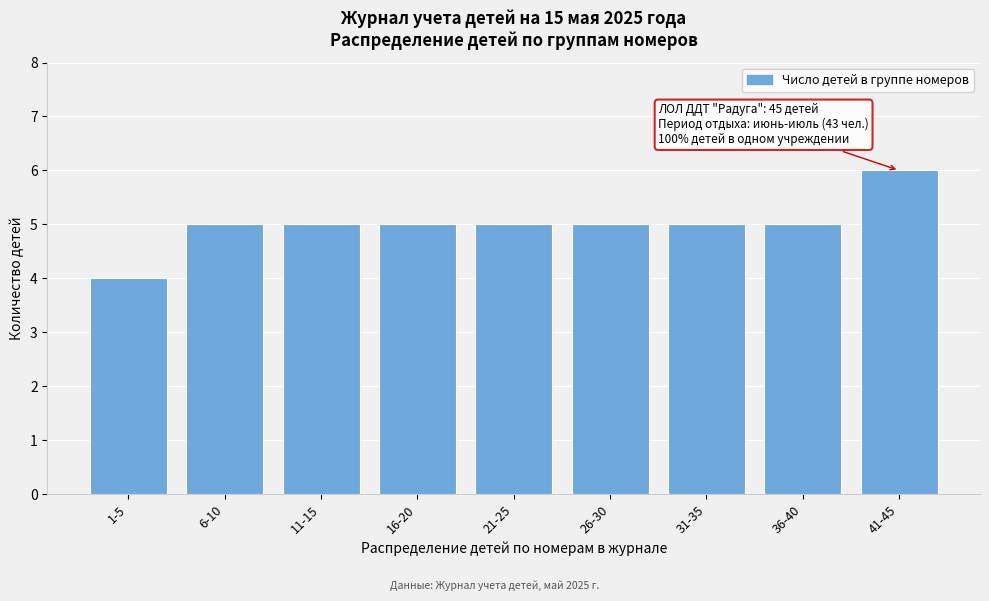

Reading left to right, transcribe all the data shown in this chart.

4	5	5	5	5	5	5	5	6